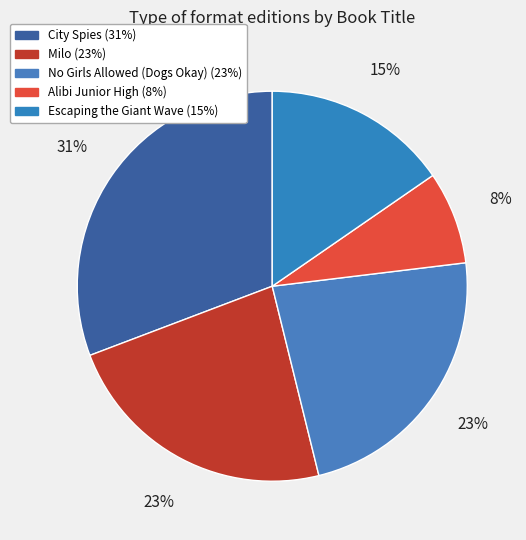

Does No Girls Allowed (Dogs Okay) account for over 50% of the chart?

No